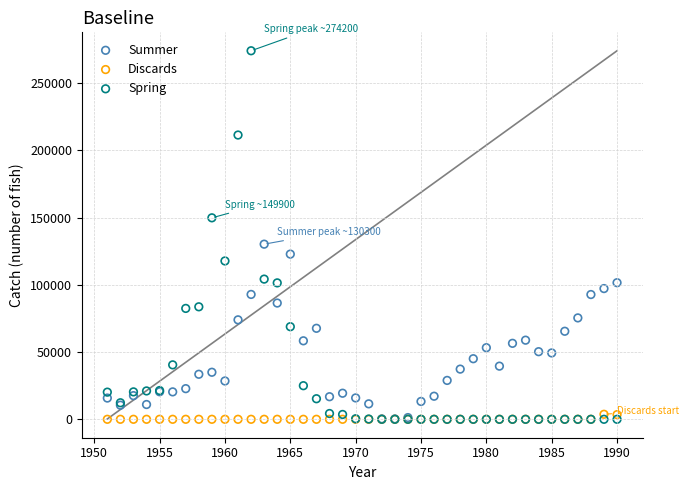

In the Spring series, what Y value is closest to 137100?

149900